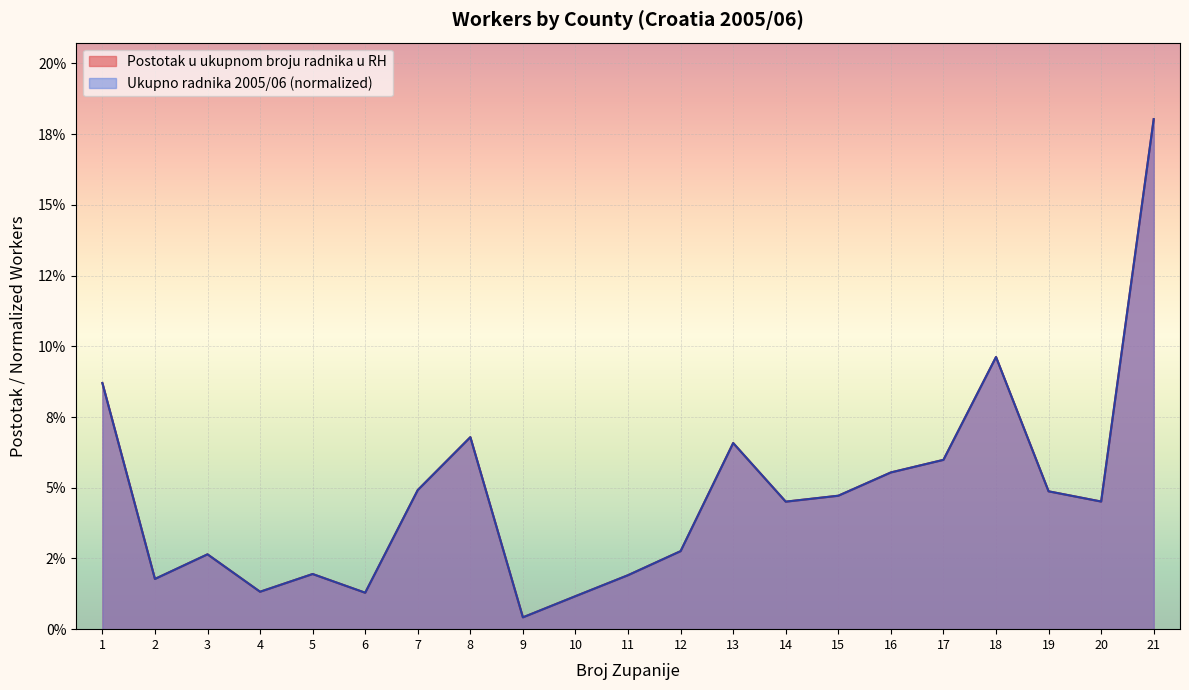

How many lines are shown in the chart?

2